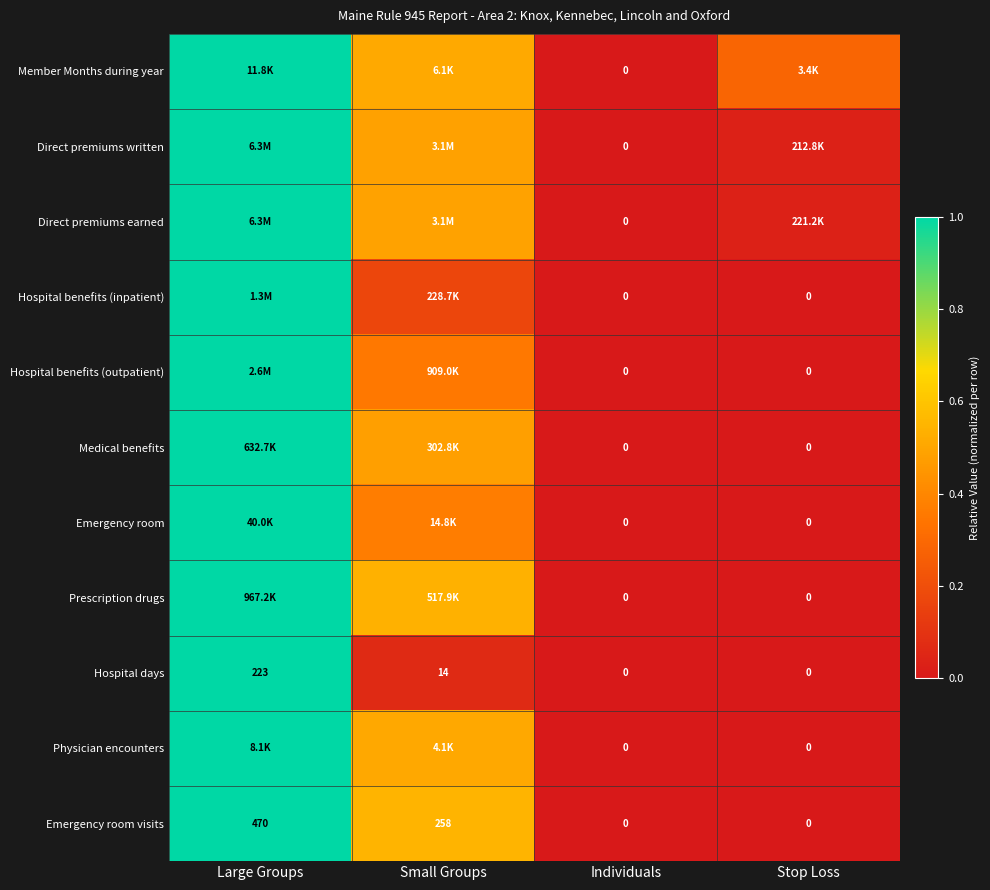

Where does the Emergency room visits series first go above 258?

Large Groups